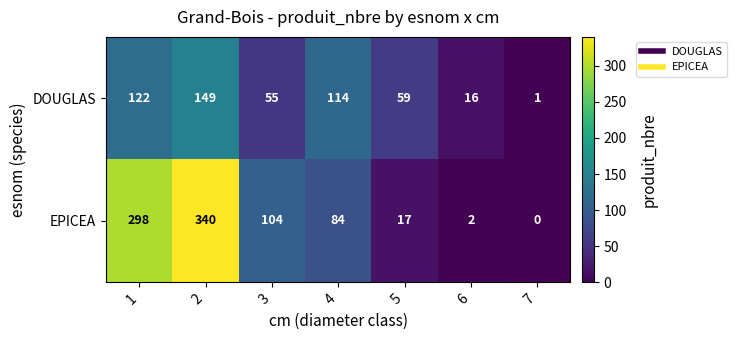

How many distinct data groups are displayed?

2